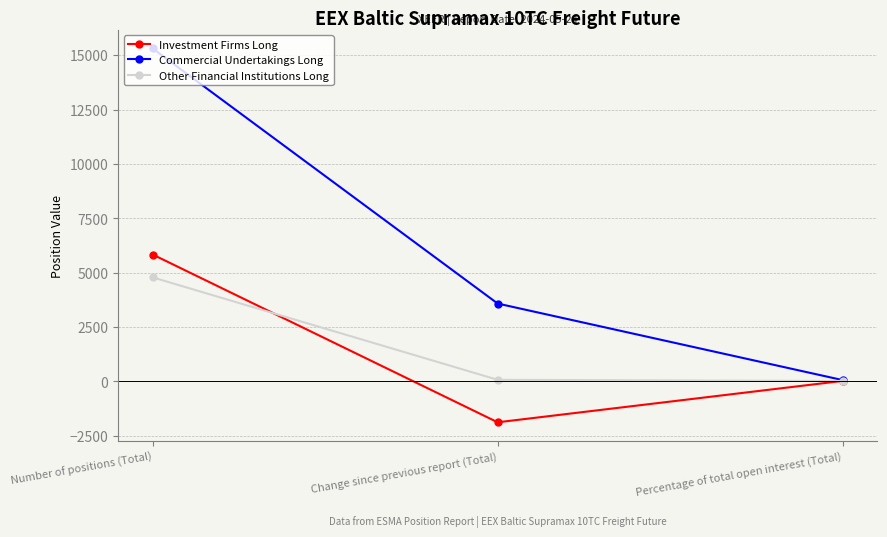

What are all the series names shown in the legend?

Investment Firms Long, Commercial Undertakings Long, Other Financial Institutions Long